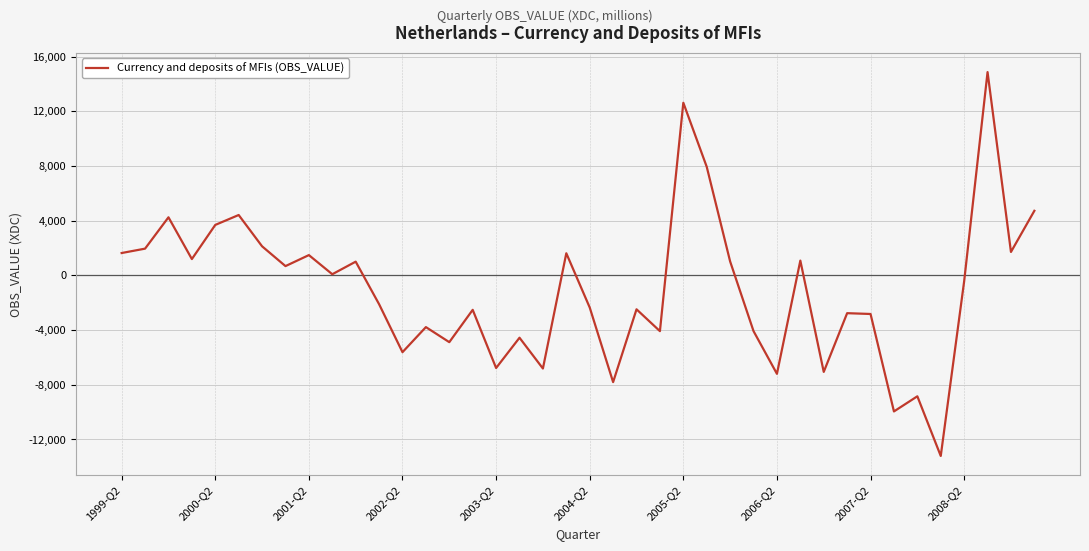

What is the greatest value displayed?

14878